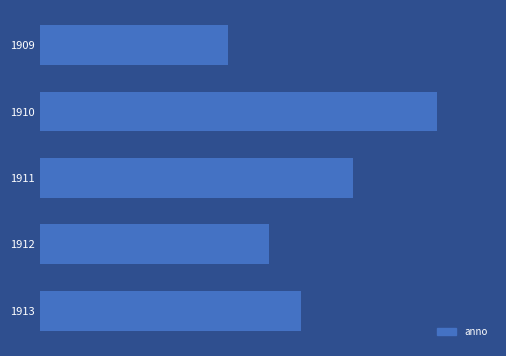

Are the bars horizontal?

Yes